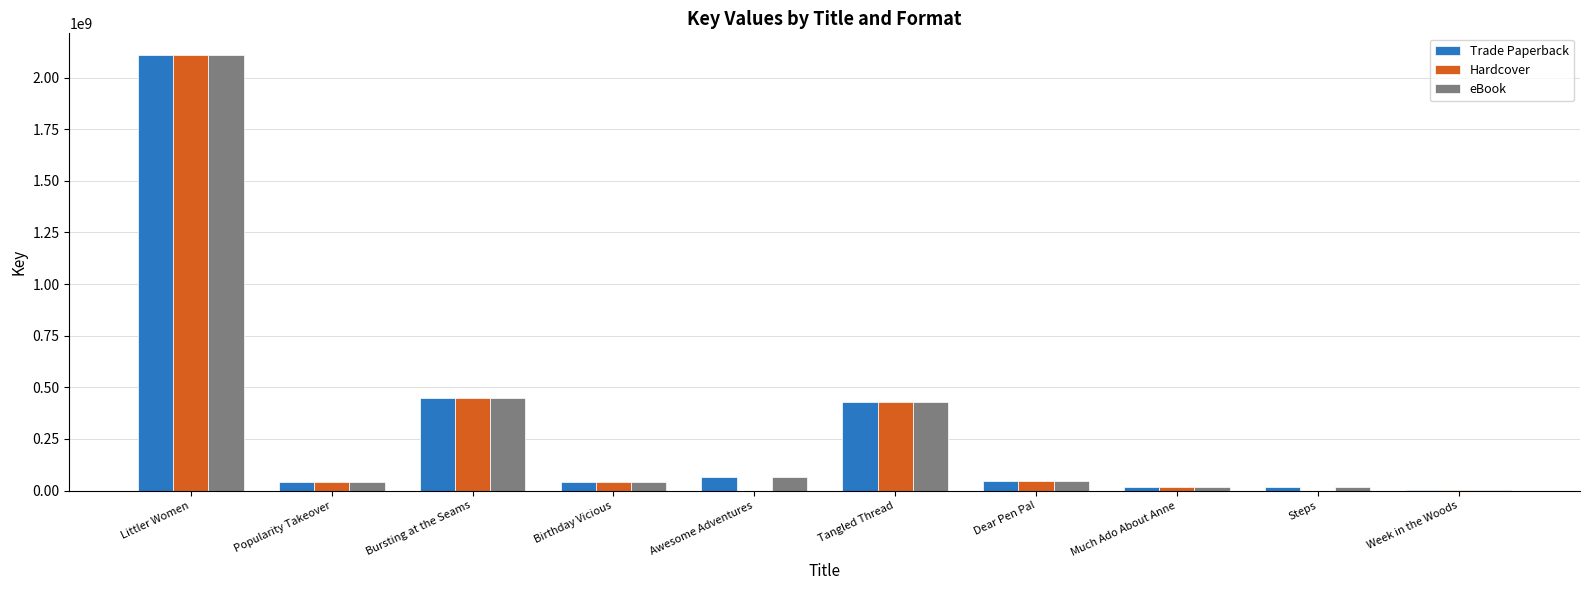

Is the value of Trade Paperback at Dear Pen Pal greater than the value of Hardcover at Bursting at the Seams?

No